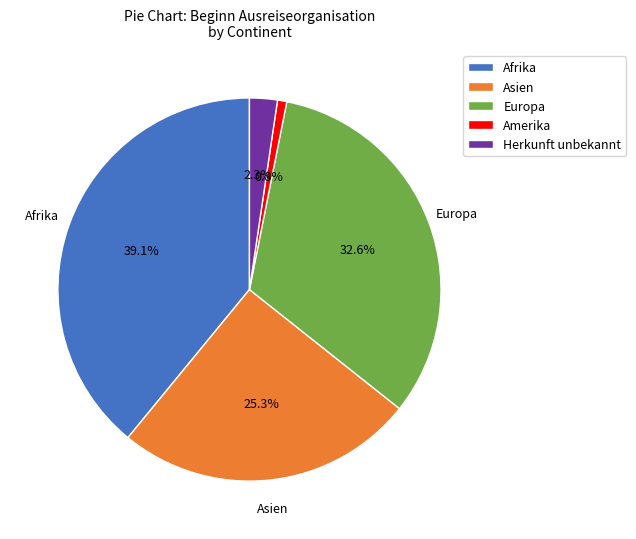

Which slice is the smallest?

Amerika